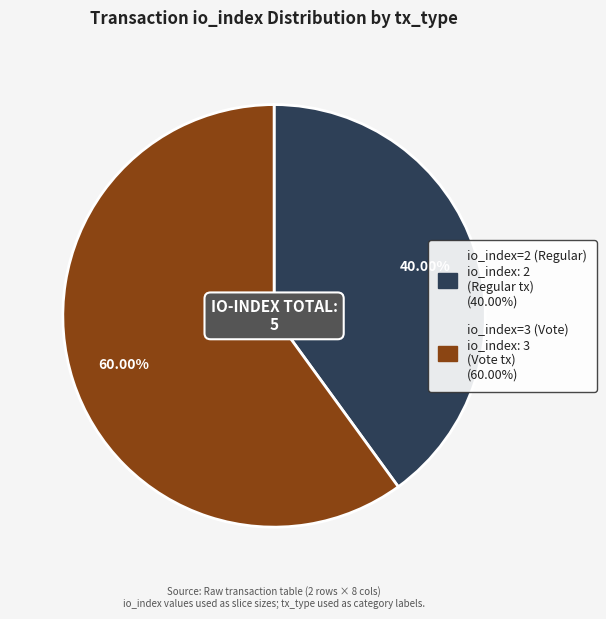

To the nearest percent, what is the combined percentage of io_index=3 (Vote) and io_index=2 (Regular)?

100%